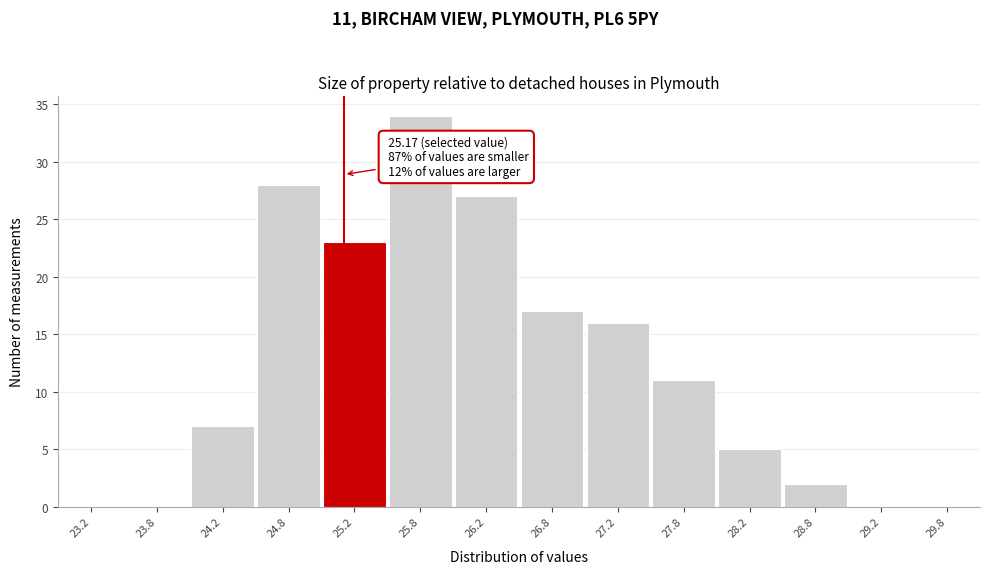

Which range on the x-axis has the tallest bar?

25.5 to 26.0